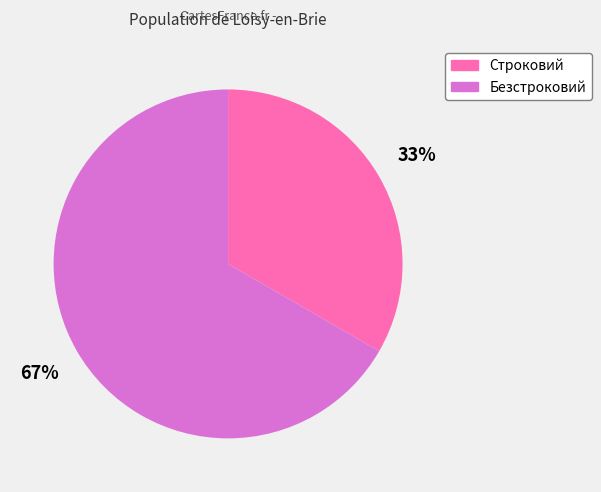

To the nearest percent, what portion does Строковий represent?

33%